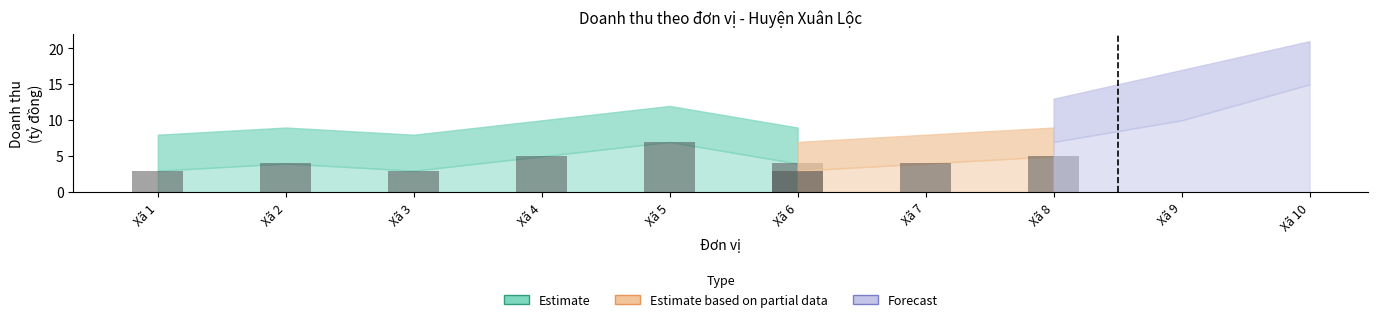

Is it true that Estimate equals 2 at Xã 6?

False